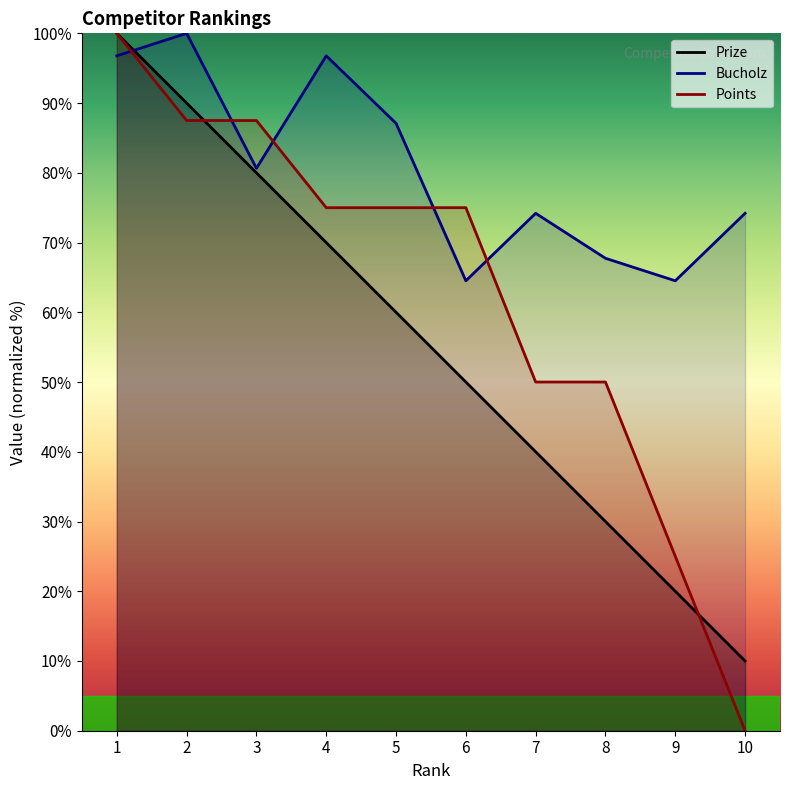

What is the highest value of the Bucholz series?

100.0